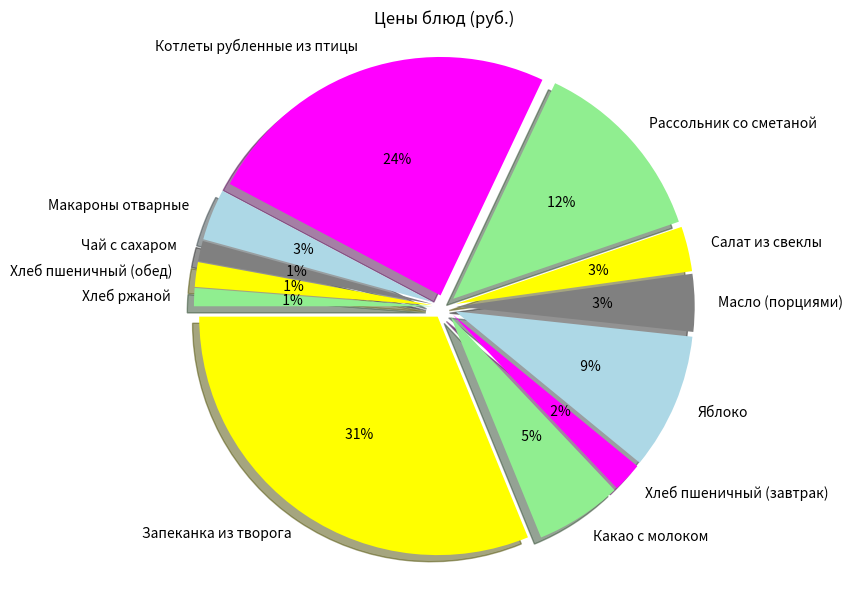

Rank the categories by value from lowest to highest.

Хлеб ржаной, Чай с сахаром, Хлеб пшеничный (обед), Хлеб пшеничный (завтрак), Салат из свеклы, Макароны отварные, Масло (порциями), Какао с молоком, Яблоко, Рассольник со сметаной, Котлеты рубленные из птицы, Запеканка из творога